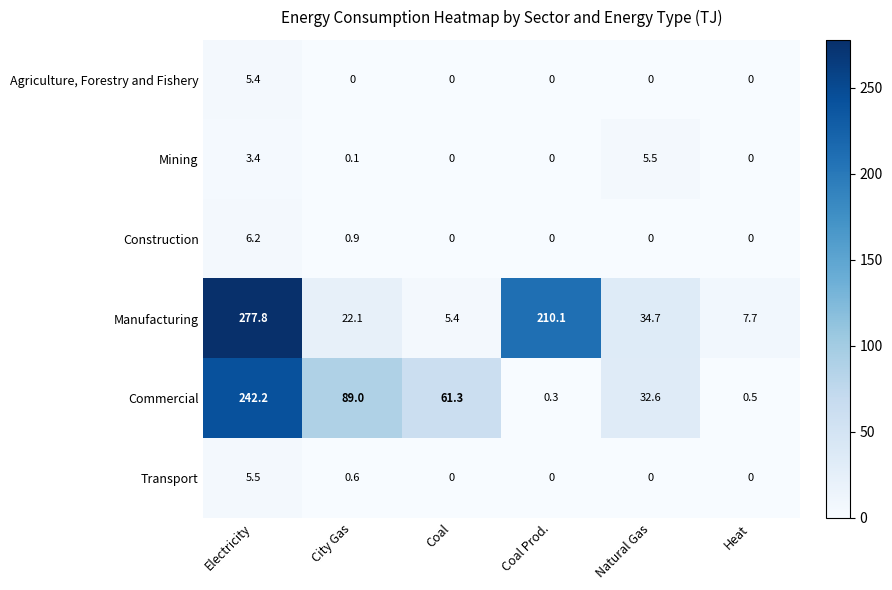

Which series changed the most between Coal Prod. and Heat?

Manufacturing